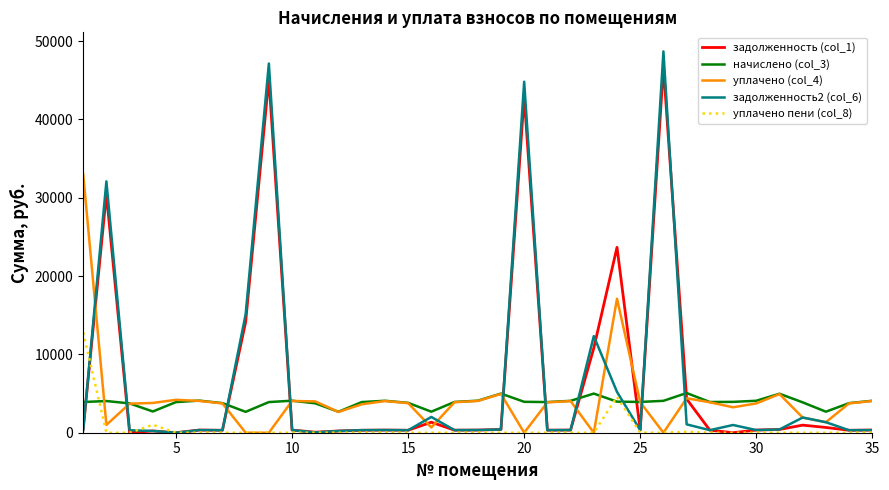

What are all the series names shown in the legend?

задолженность (col_1), начислено (col_3), уплачено (col_4), задолженность2 (col_6), уплачено пени (col_8)